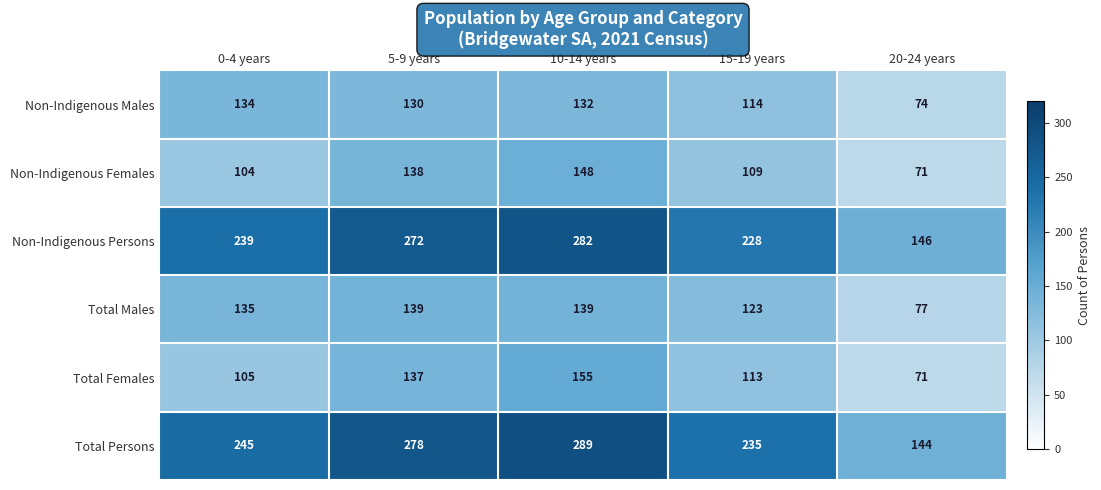

What is the maximum value shown in the chart?

289